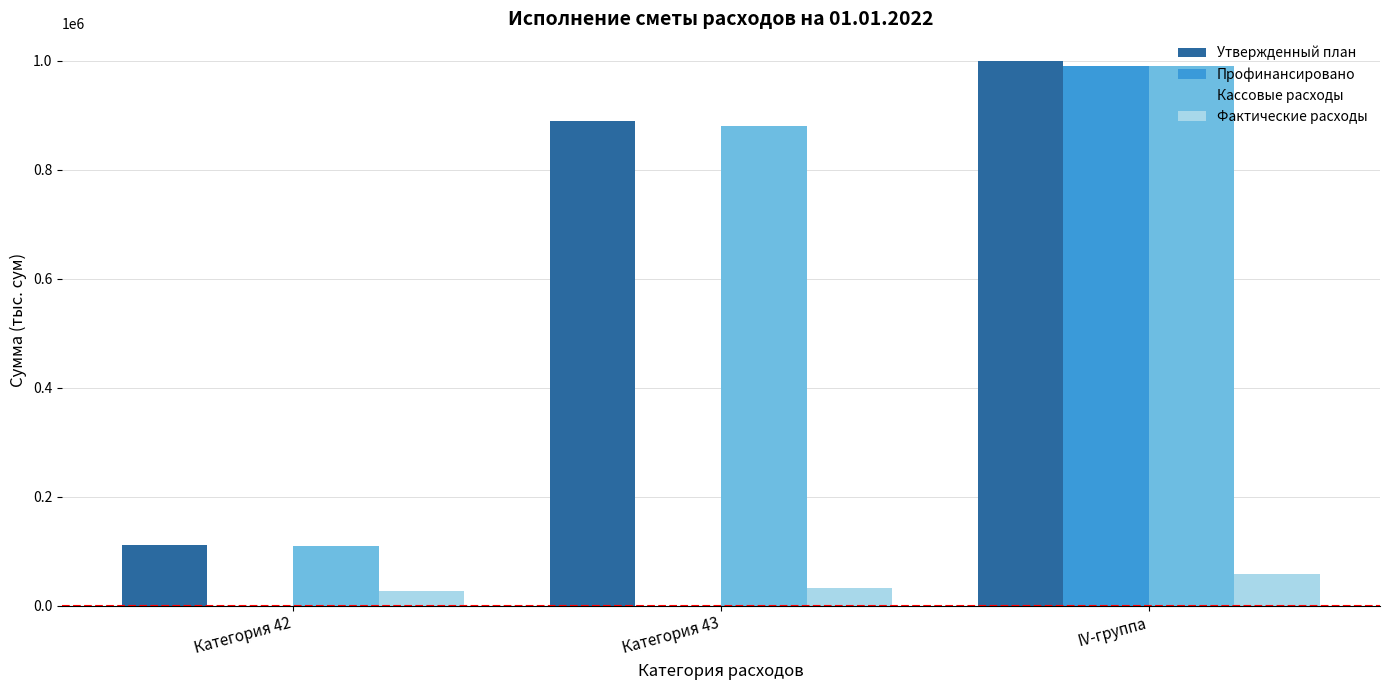

Are the bars horizontal?

No